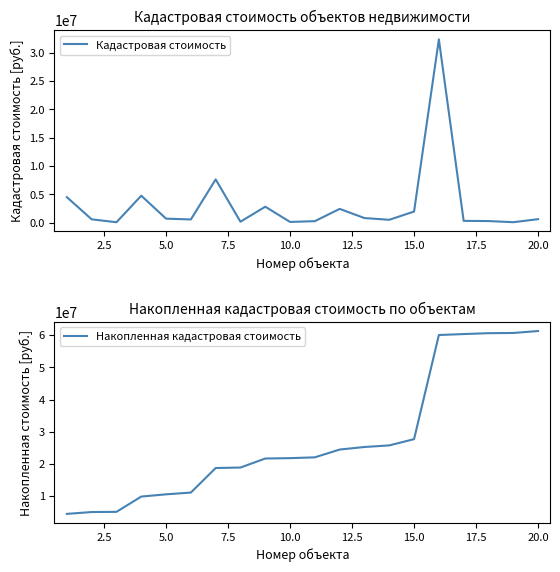

How many data points does each series have?

20